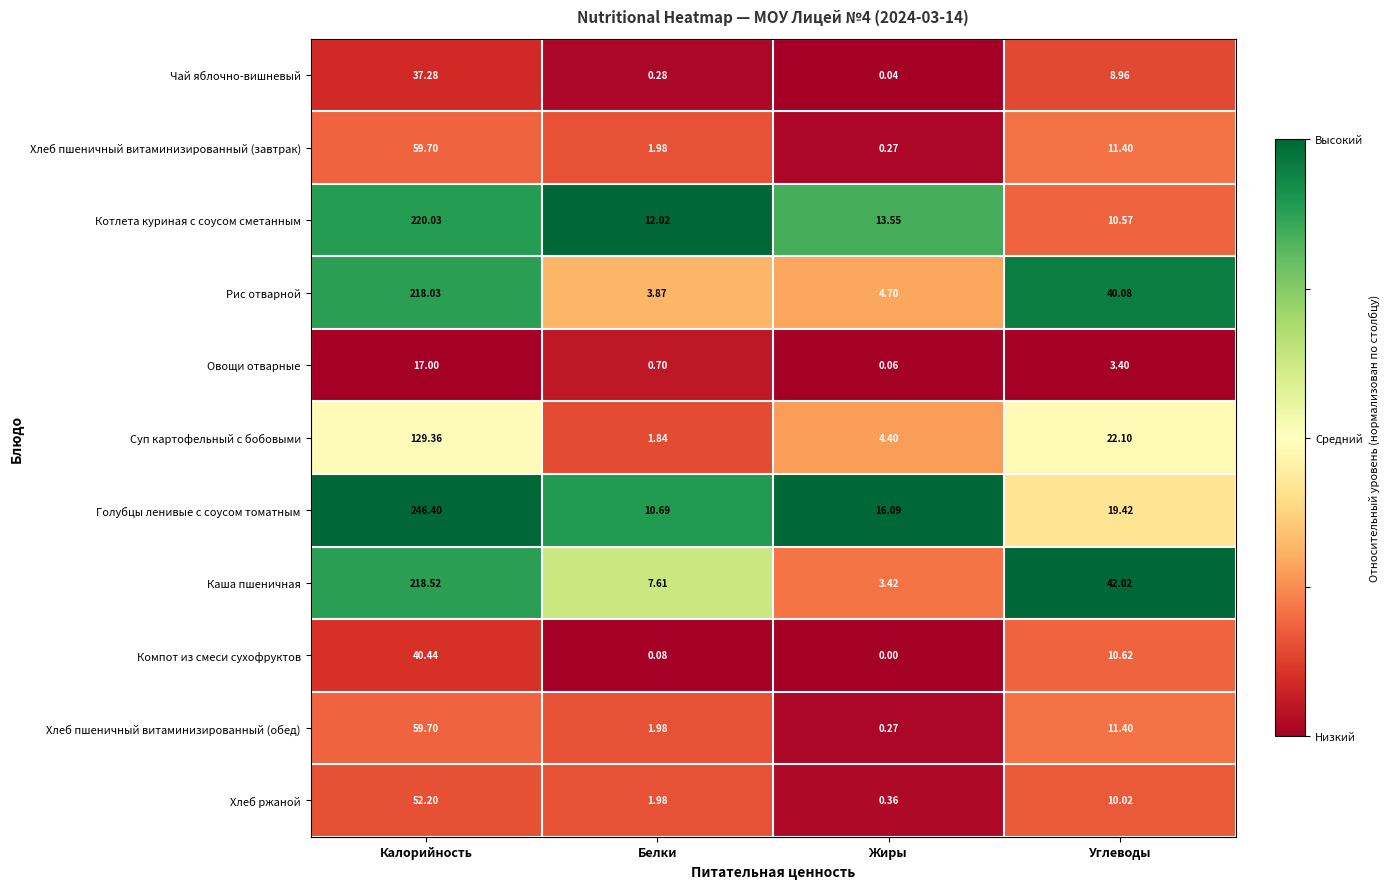

Which series changed the most between Калорийность and Жиры?

Голубцы ленивые с соусом томатным